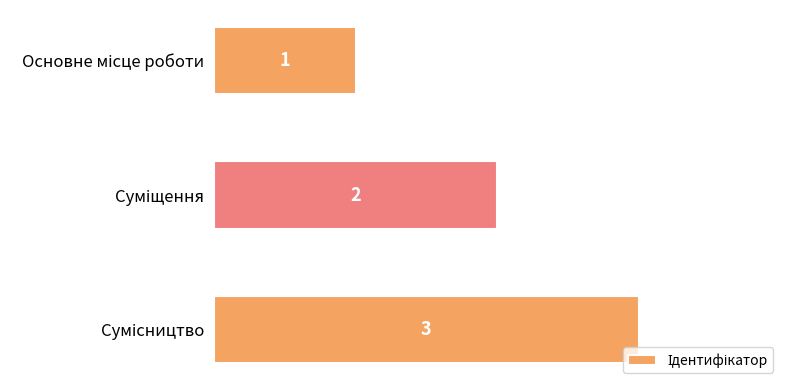

What is the sum of all values?

6